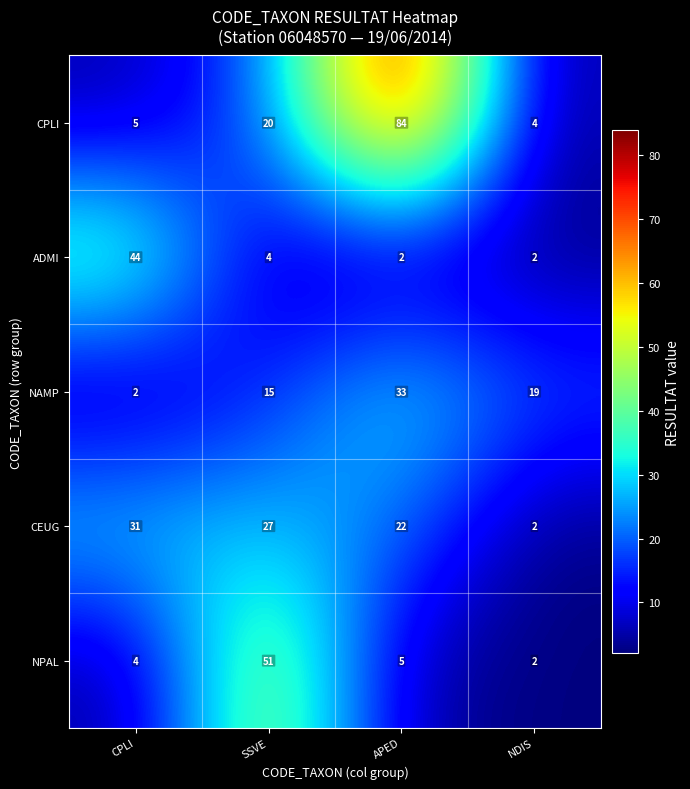

What is the difference between the highest and lowest values at APED?

82